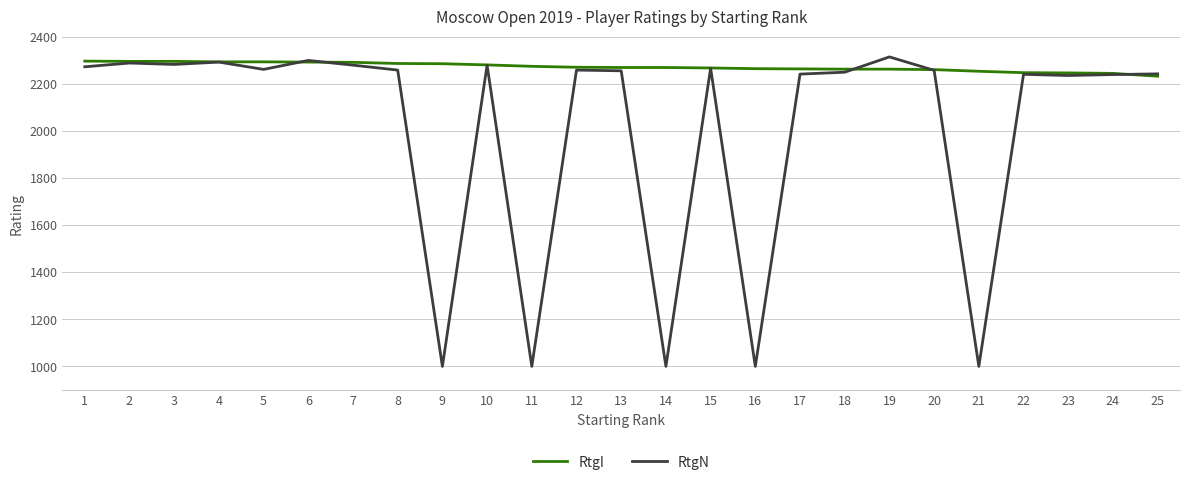

The value of RtgN at 23 is 2235. True or false?

True